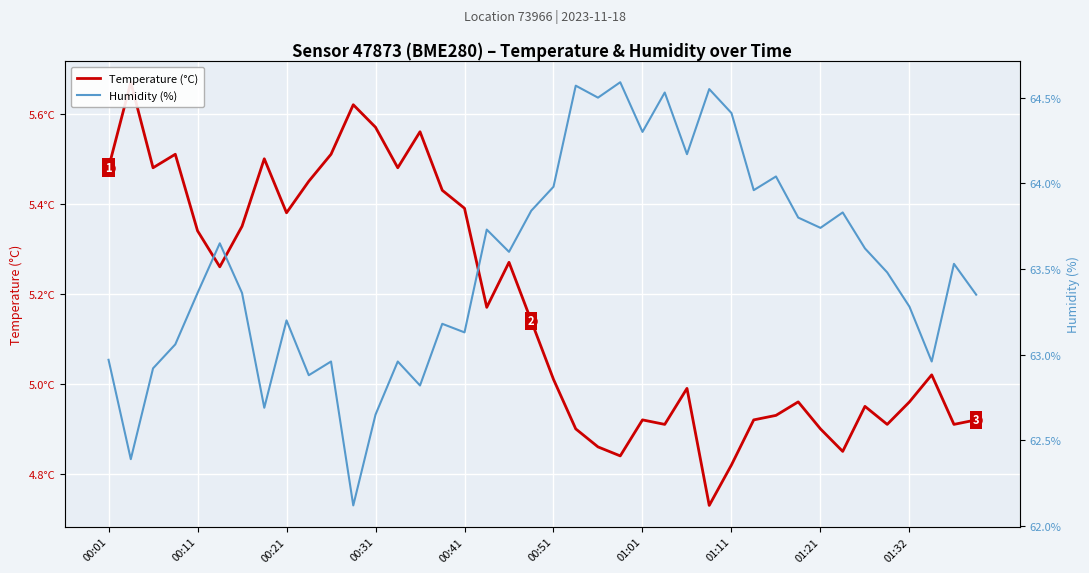

What is the difference between the maximum and second lowest values in the Humidity (%) series?

2.2